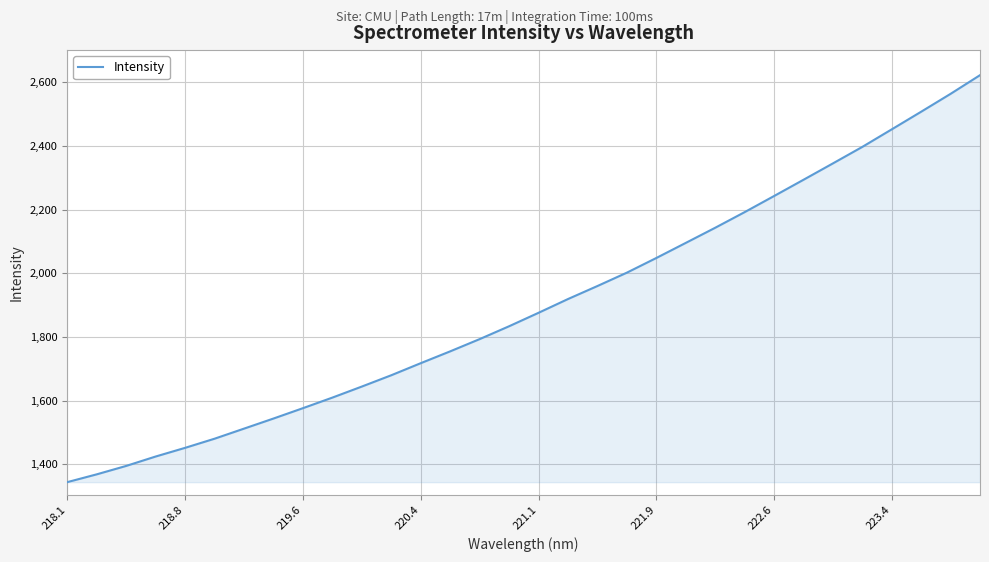

What is the smallest value displayed?

1344.4